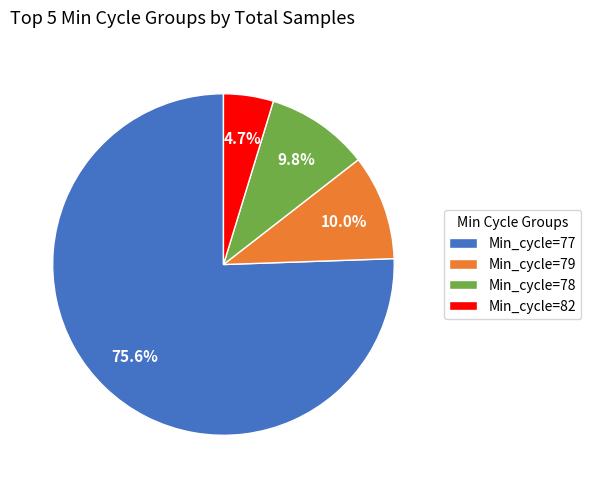

Which has a higher value, Min_cycle=79 or Min_cycle=82?

Min_cycle=79